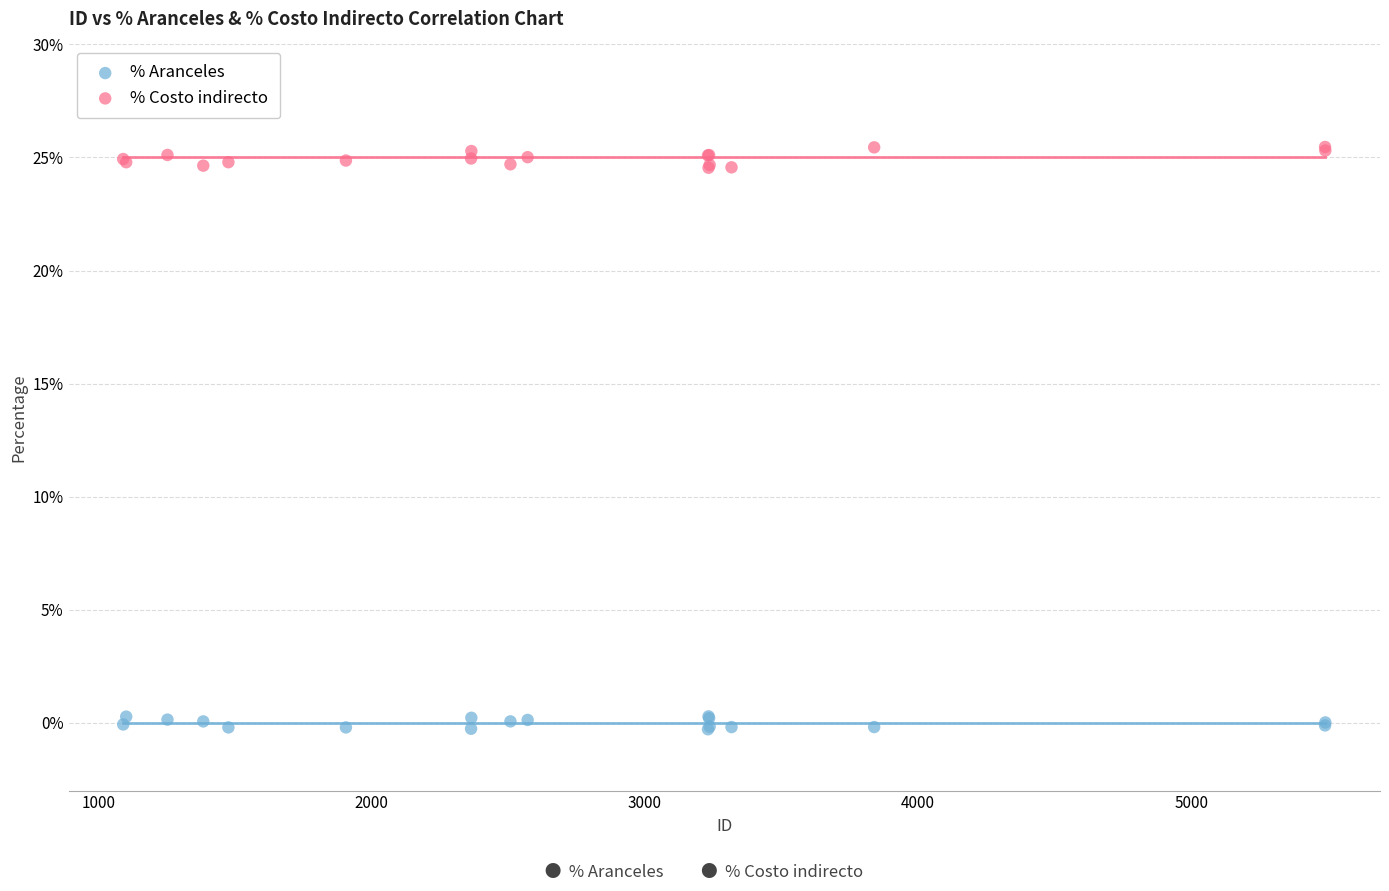

What is the X range (max minus min) for the scatter plot?

4399.0